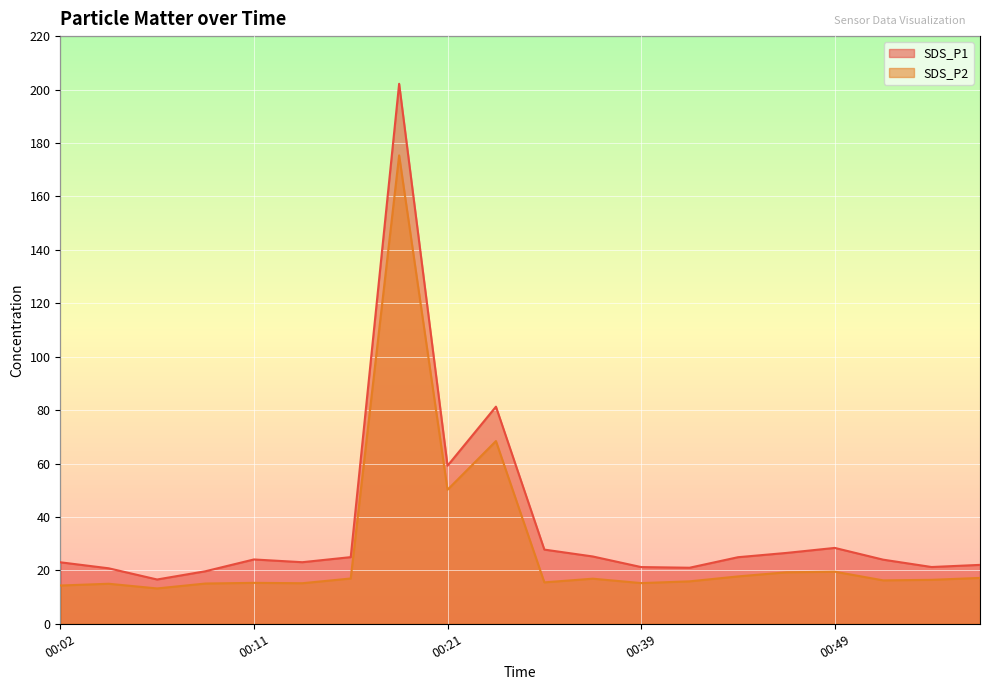

The value of SDS_P2 at 00:21 is 14.3. True or false?

False